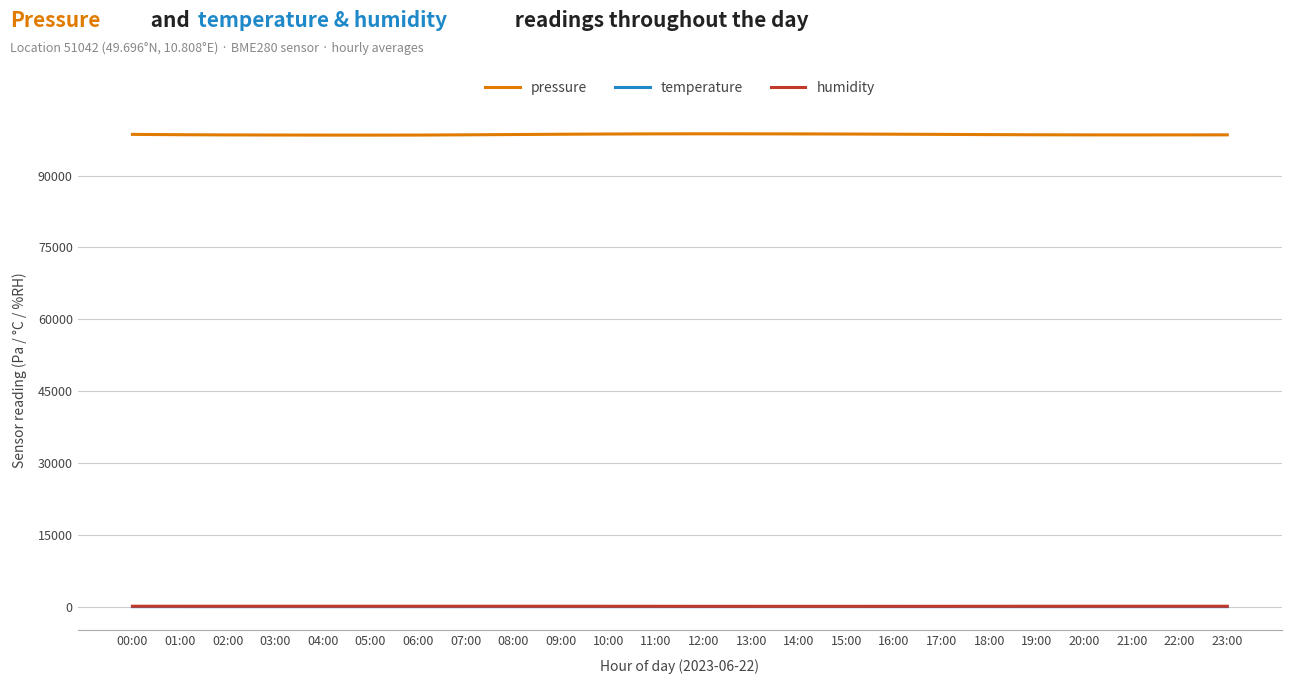

What is the sum of all pressure values?

2365674.0